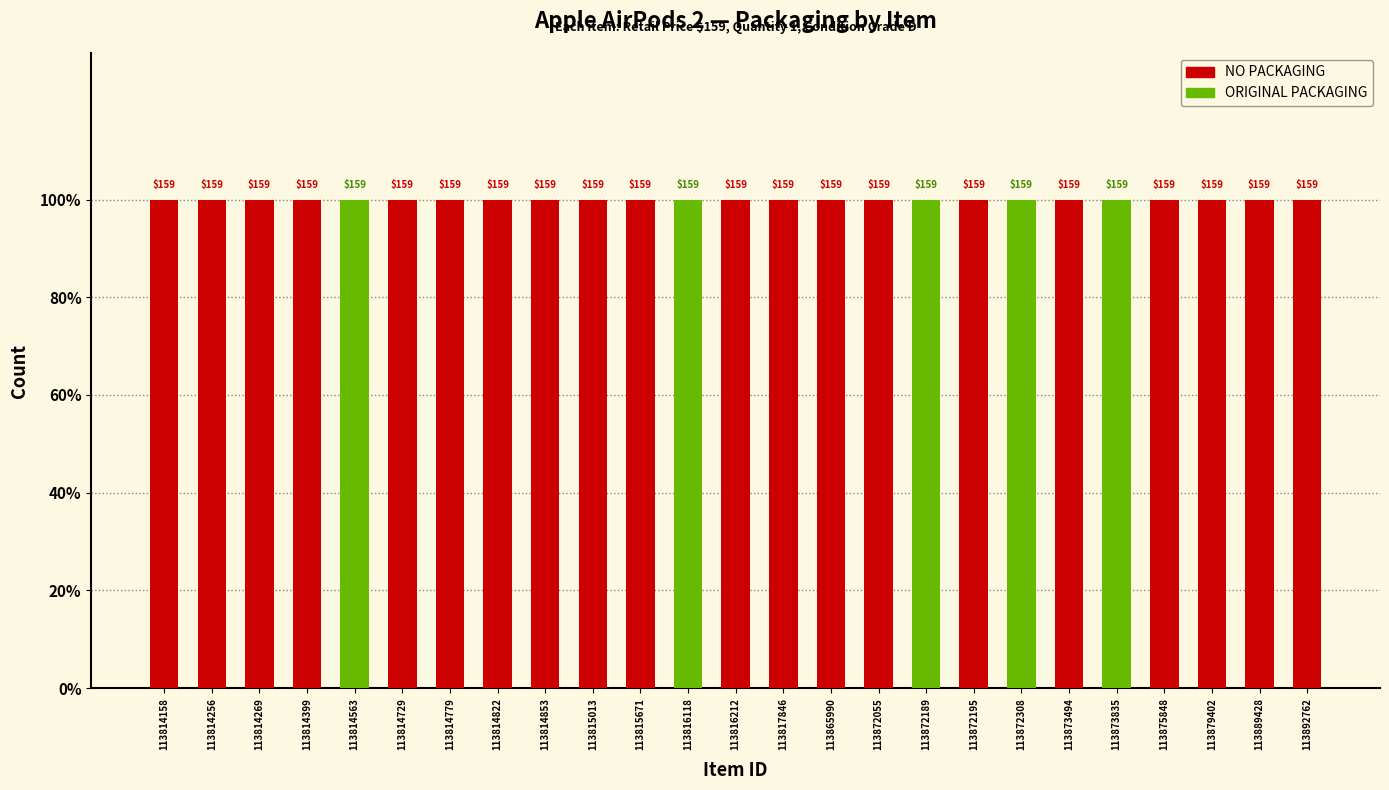

Reading left to right, list all the values displayed in this chart.

NO PACKAGING: 1	1	1	1	0	1	1	1	1	1	1	0	1	1	1	1	0	1	0	1	0	1	1	1	1
ORIGINAL PACKAGING: 0	0	0	0	1	0	0	0	0	0	0	1	0	0	0	0	1	0	1	0	1	0	0	0	0